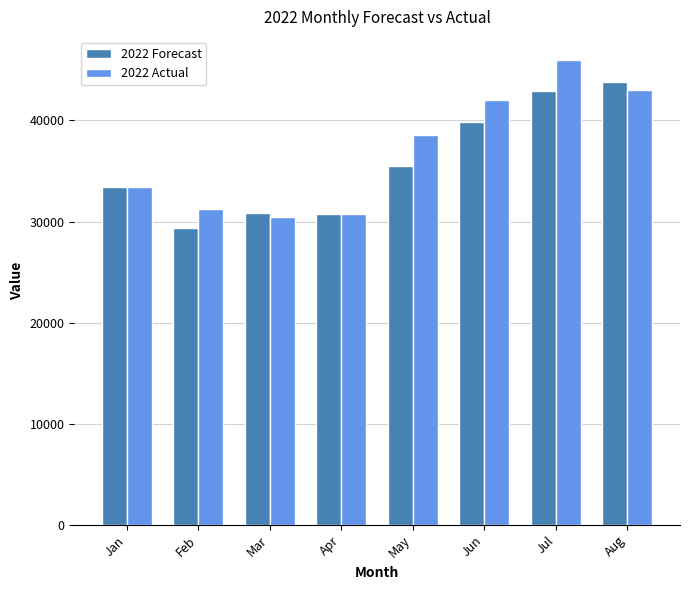

Which category has the lowest value in the 2022 Forecast series?

Feb